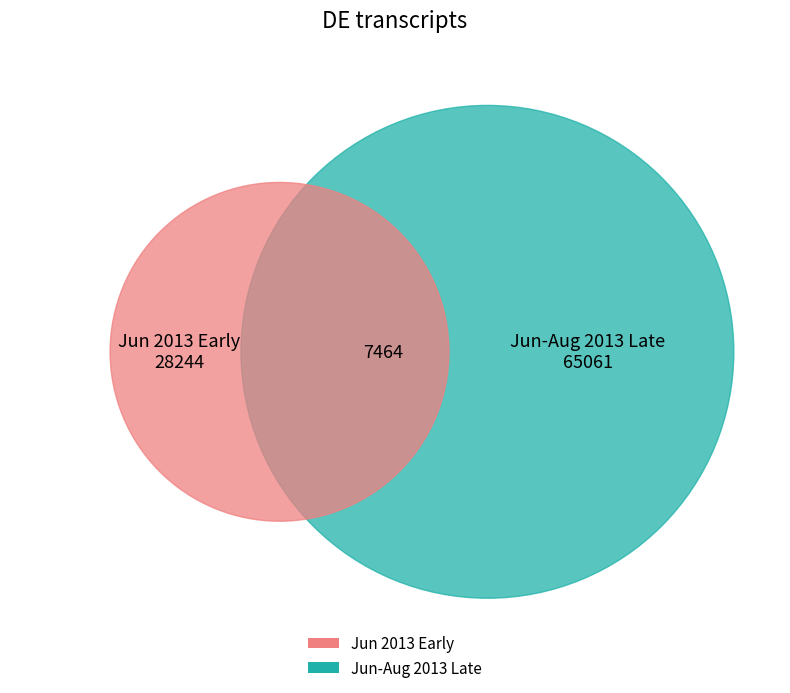

Between 2013-06-27 20:59:33 UTC and 2013-08-28 02:48:11 UTC, which is larger?

2013-08-28 02:48:11 UTC